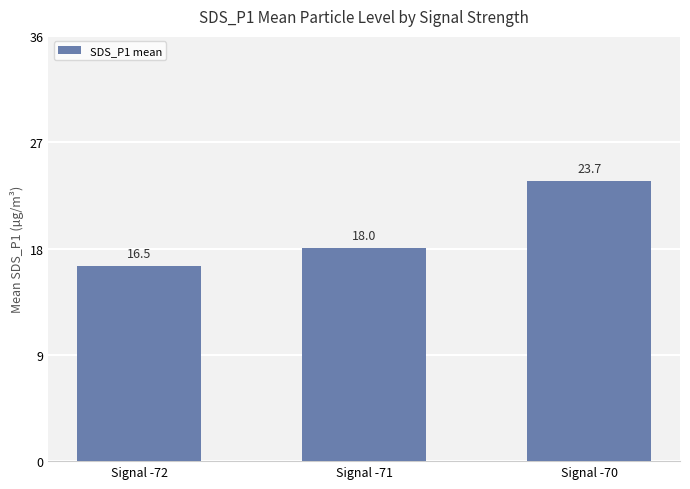

Is it true that the value at Signal -72 is 16.5?

True